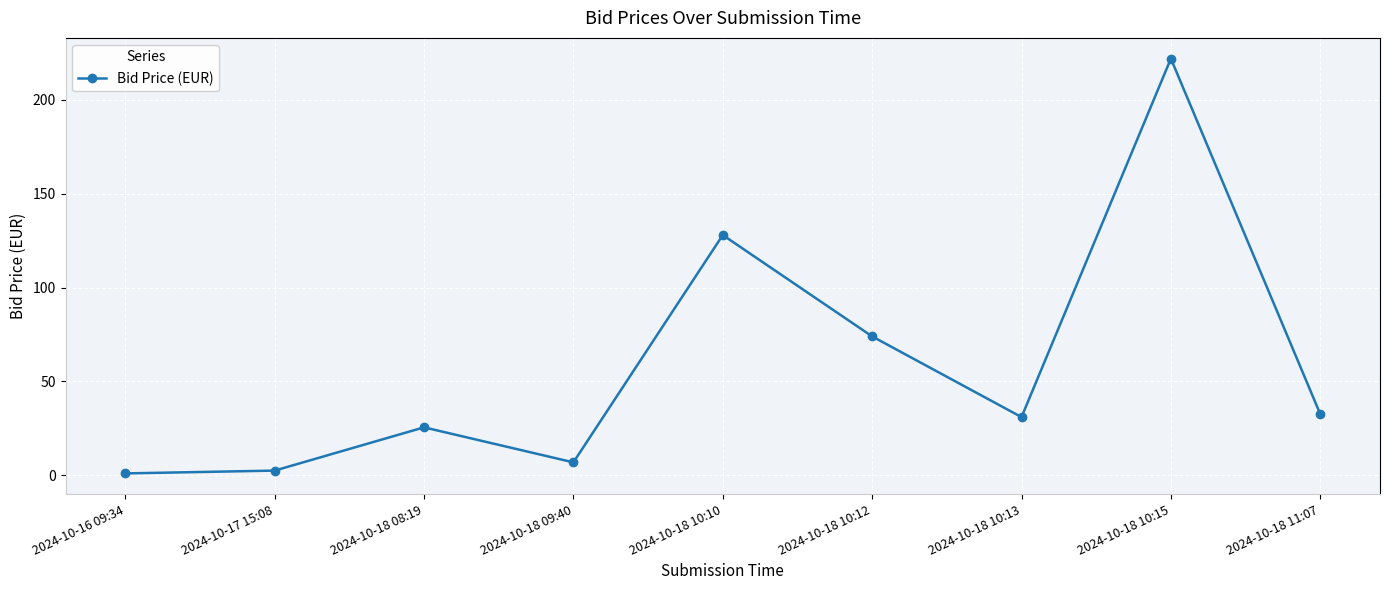

Is it true that the value at 2024-10-18 10:10 is 174.2?

False